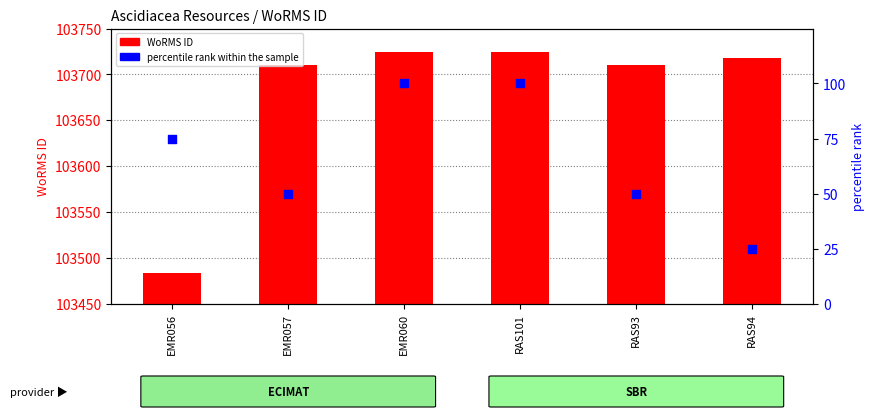

At how many categories does at least one series exceed 29762?

6